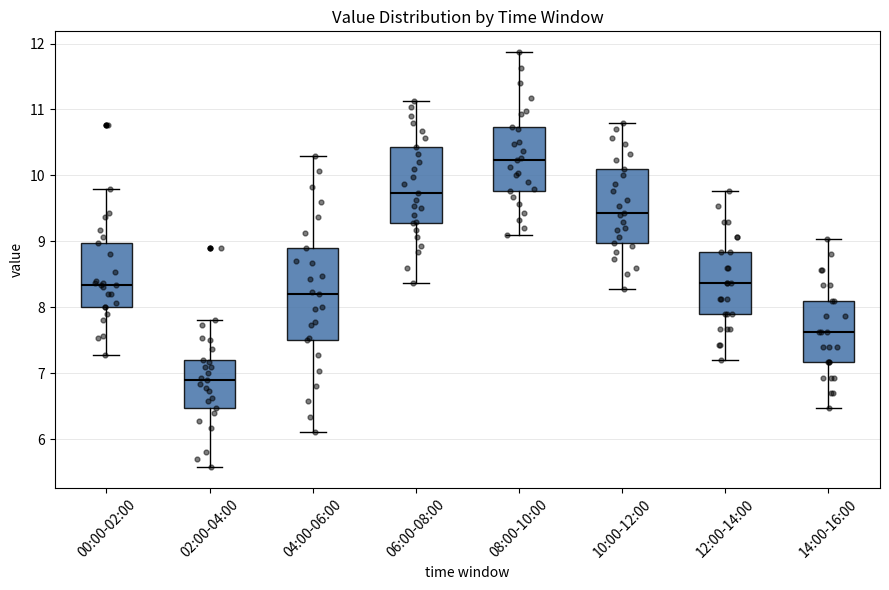

Reading left to right, transcribe this box plot: for each box, give where its median line is, the range the box spans, and where its two whiskers end, as read against the y-axis. The values are not printed on the chart, so give them approximately, as read against the axis.

00:00-02:00: median 8.3, box 8.0 to 9.0, whiskers 7.3 to 9.8
02:00-04:00: median 6.9, box 6.5 to 7.2, whiskers 5.6 to 7.8
04:00-06:00: median 8.2, box 7.5 to 8.9, whiskers 6.1 to 10.3
06:00-08:00: median 9.7, box 9.3 to 10.4, whiskers 8.4 to 11.1
08:00-10:00: median 10.2, box 9.8 to 10.7, whiskers 9.1 to 11.9
10:00-12:00: median 9.4, box 9.0 to 10.1, whiskers 8.3 to 10.8
12:00-14:00: median 8.4, box 7.9 to 8.8, whiskers 7.2 to 9.8
14:00-16:00: median 7.6, box 7.2 to 8.1, whiskers 6.5 to 9.0